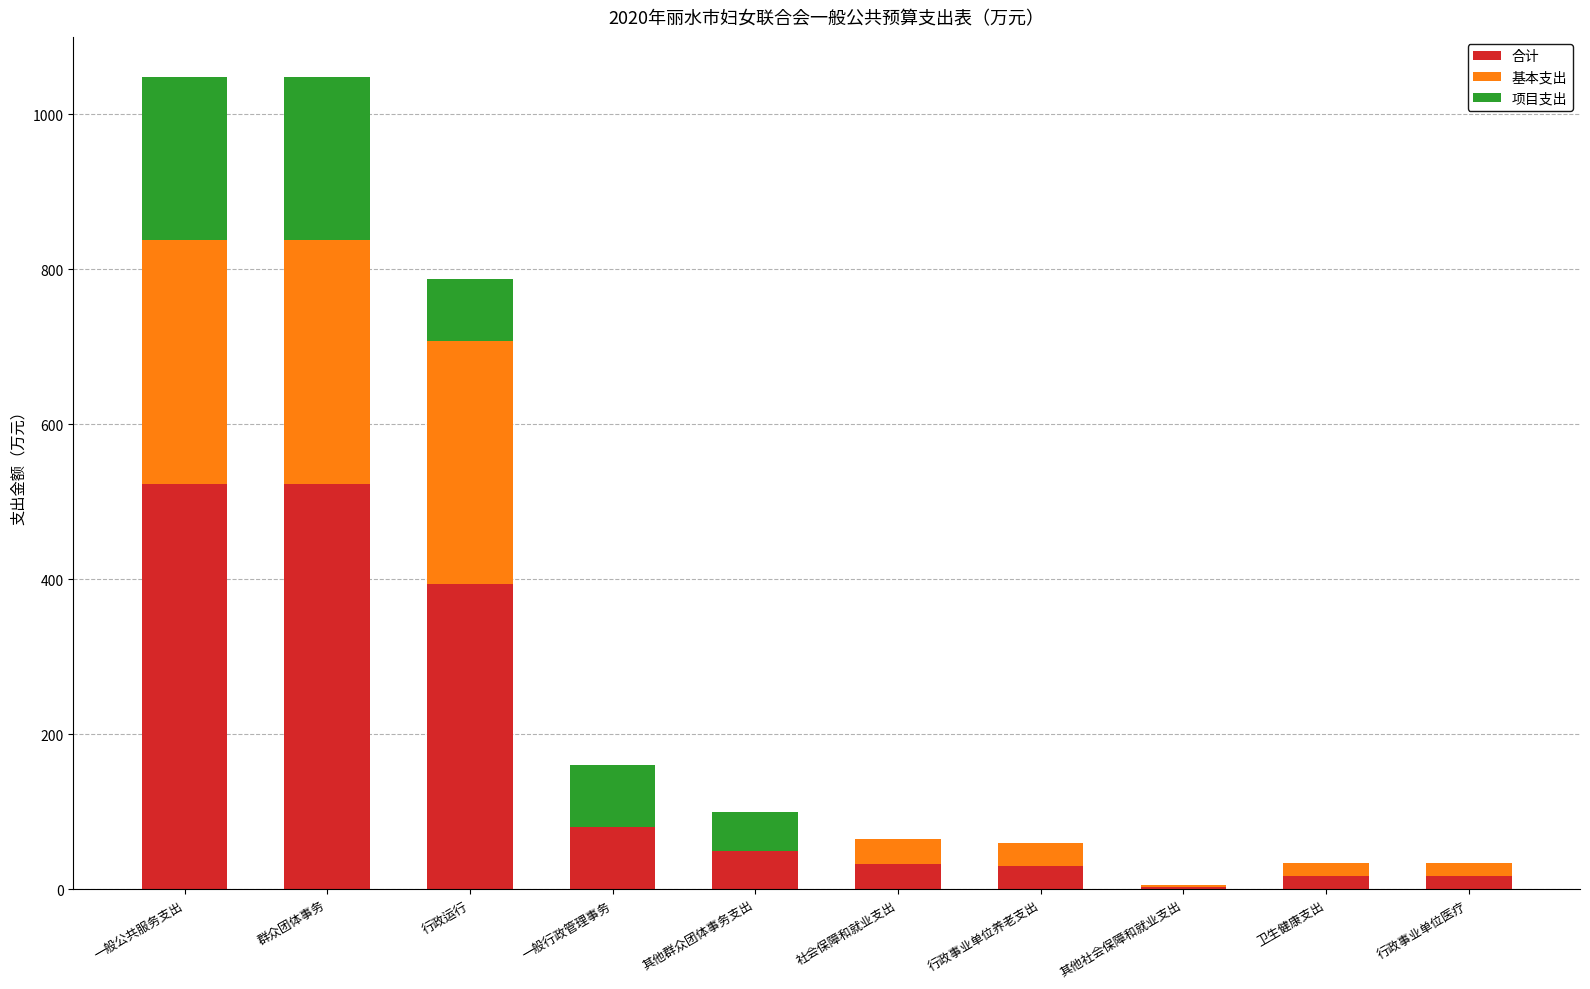

Is it true that 合计 equals 80.0 at 一般行政管理事务?

True